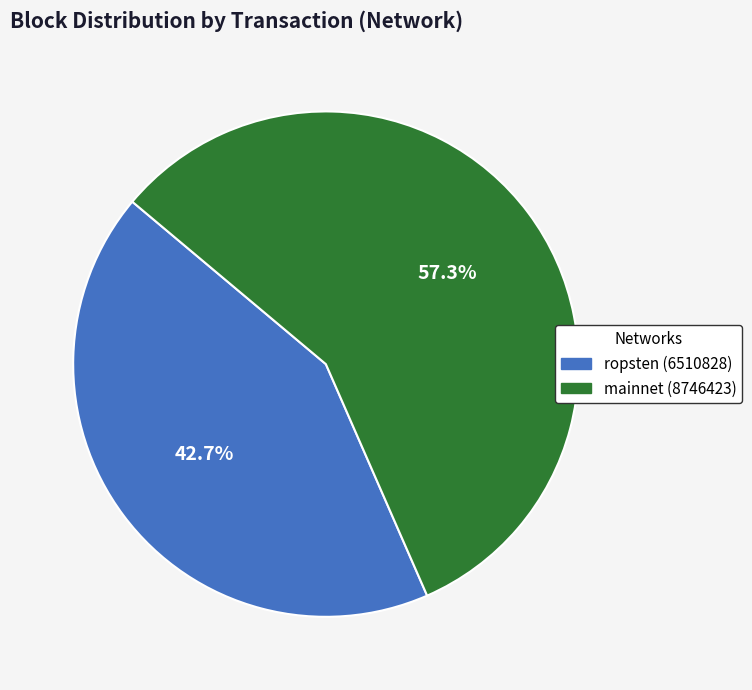

Count the number of slices in the pie.

2